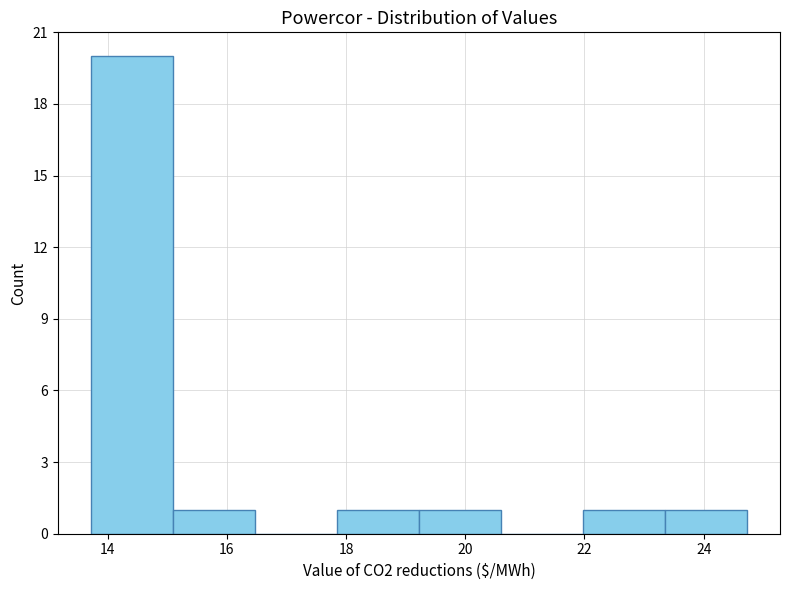

Over which range of the x-axis is the bar tallest?

13.8 to 15.0